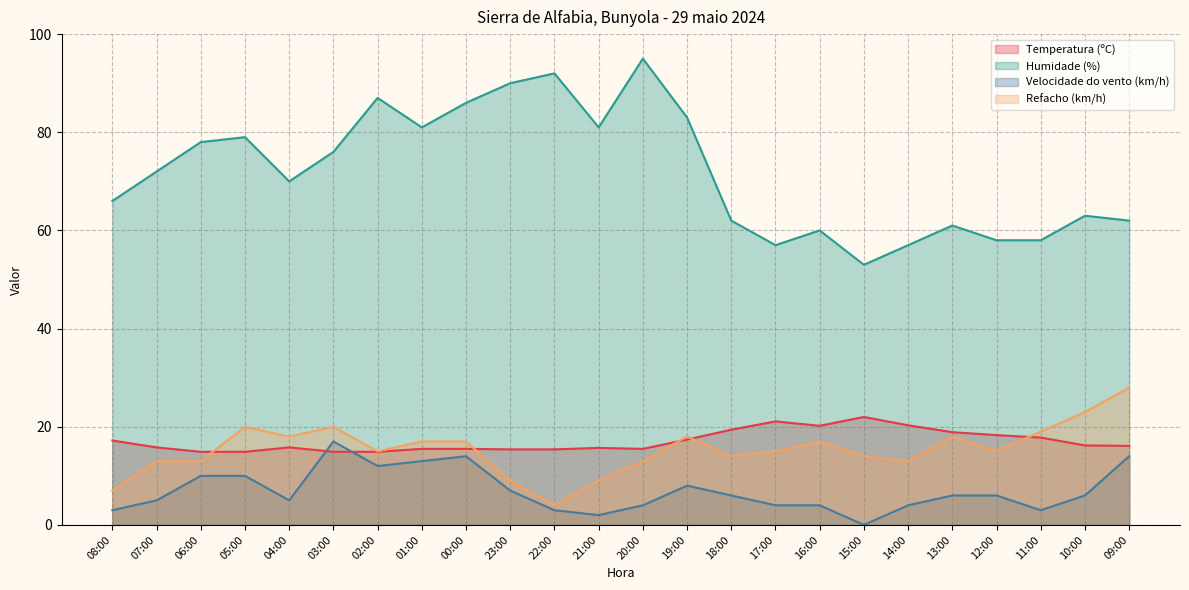

Where is Refacho (km/h) nearest to the value 16?

02:00